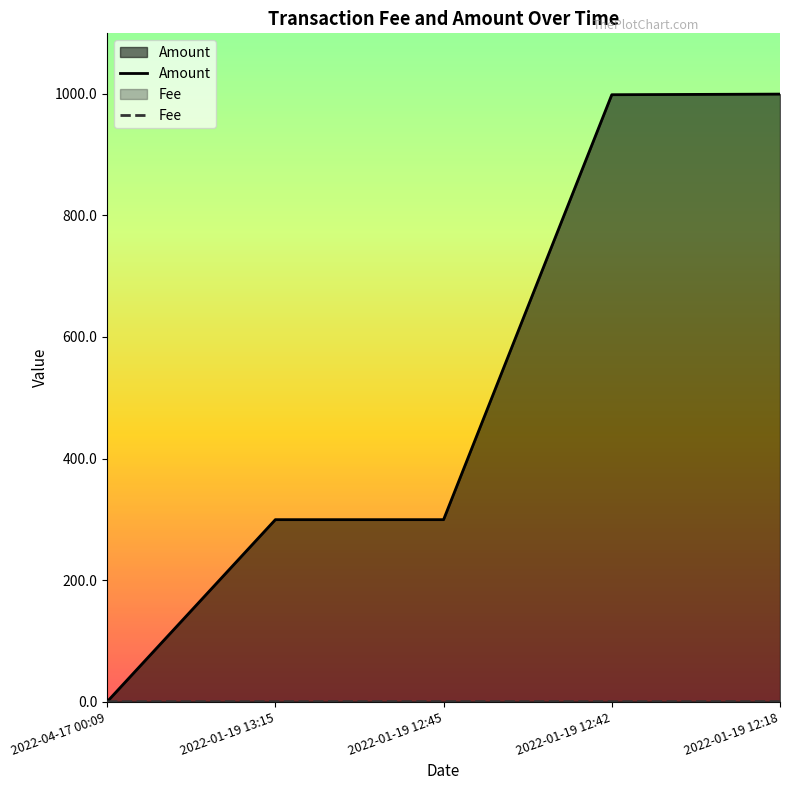

Where do Fee and Amount first cross each other?

2022-04-17 00:09 and 2022-01-19 13:15